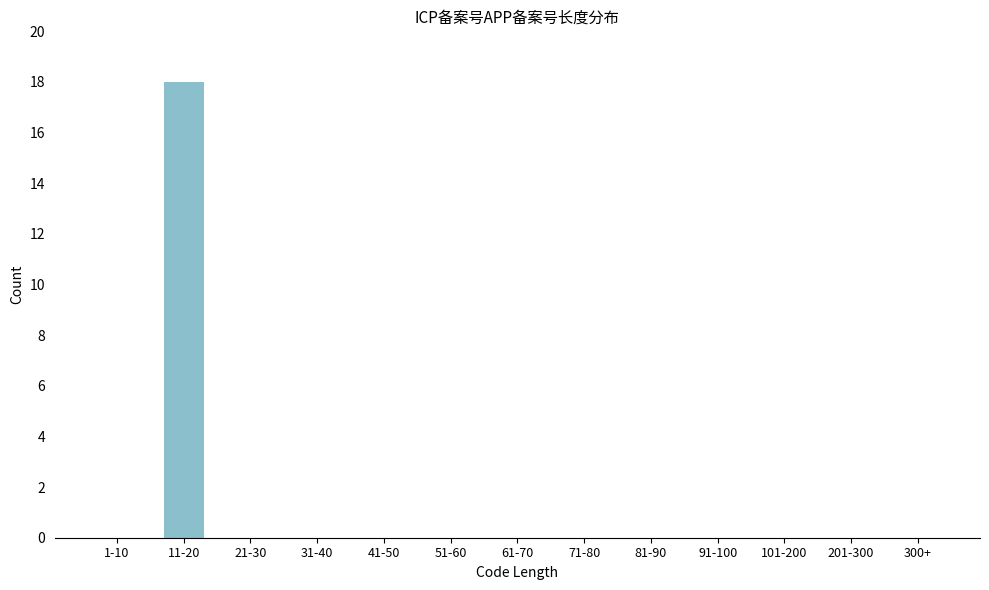

Reading left to right, list all the values displayed in this chart.

1-10=0	11-20=18	21-30=0	31-40=0	41-50=0	51-60=0	61-70=0	71-80=0	81-90=0	91-100=0	101-200=0	201-300=0	300+=0